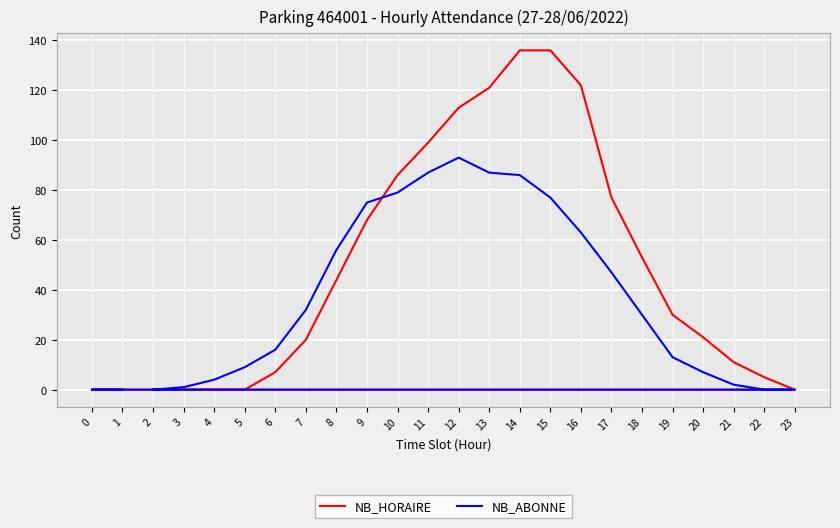

At which category does NB_ABONNE reach its first local peak?

12